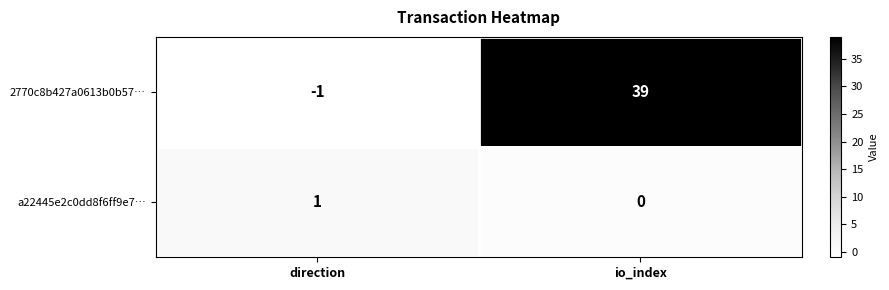

What is the difference between the highest and lowest values at direction?

2